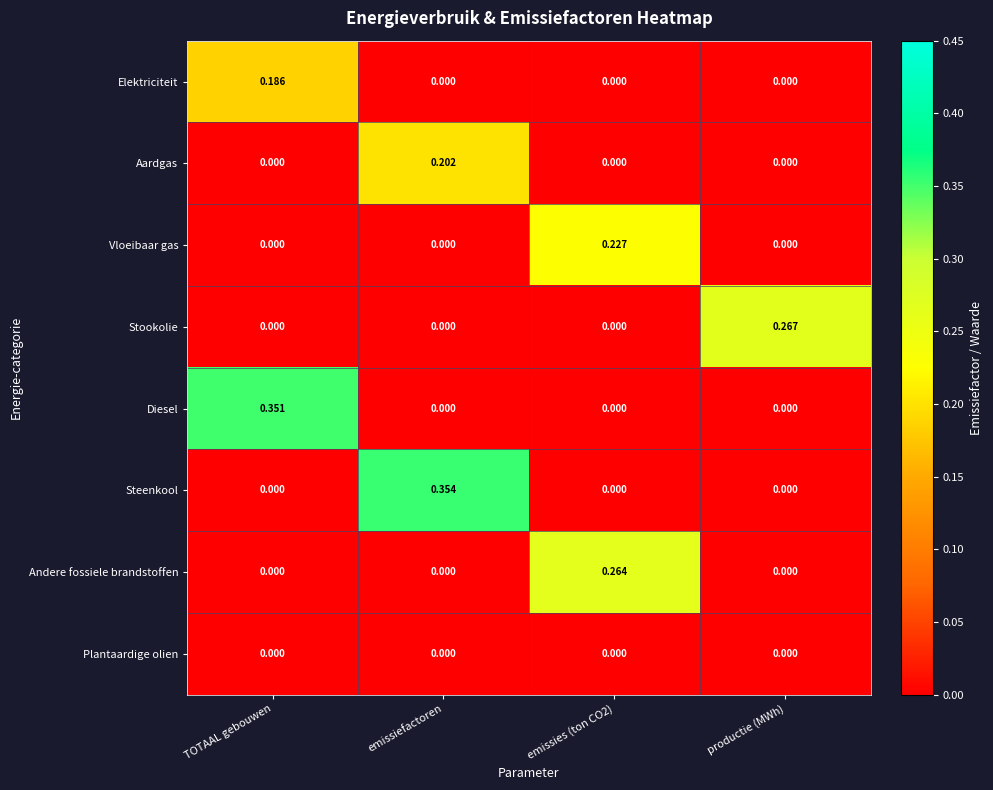

List the series in order of their peak value, lowest first.

Plantaardige olien, Elektriciteit, Aardgas, Vloeibaar gas, Andere fossiele brandstoffen, Stookolie, Diesel, Steenkool